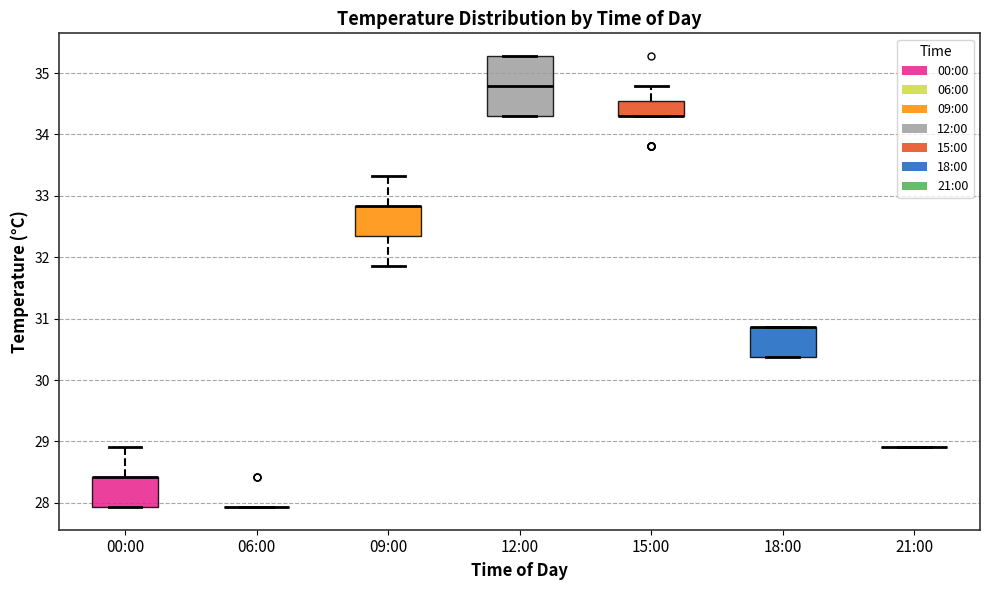

Where does the upper whisker of the box for 15:00 end on the y-axis? The values are not printed on the chart, so give them approximately, as read against the axis.

34.8